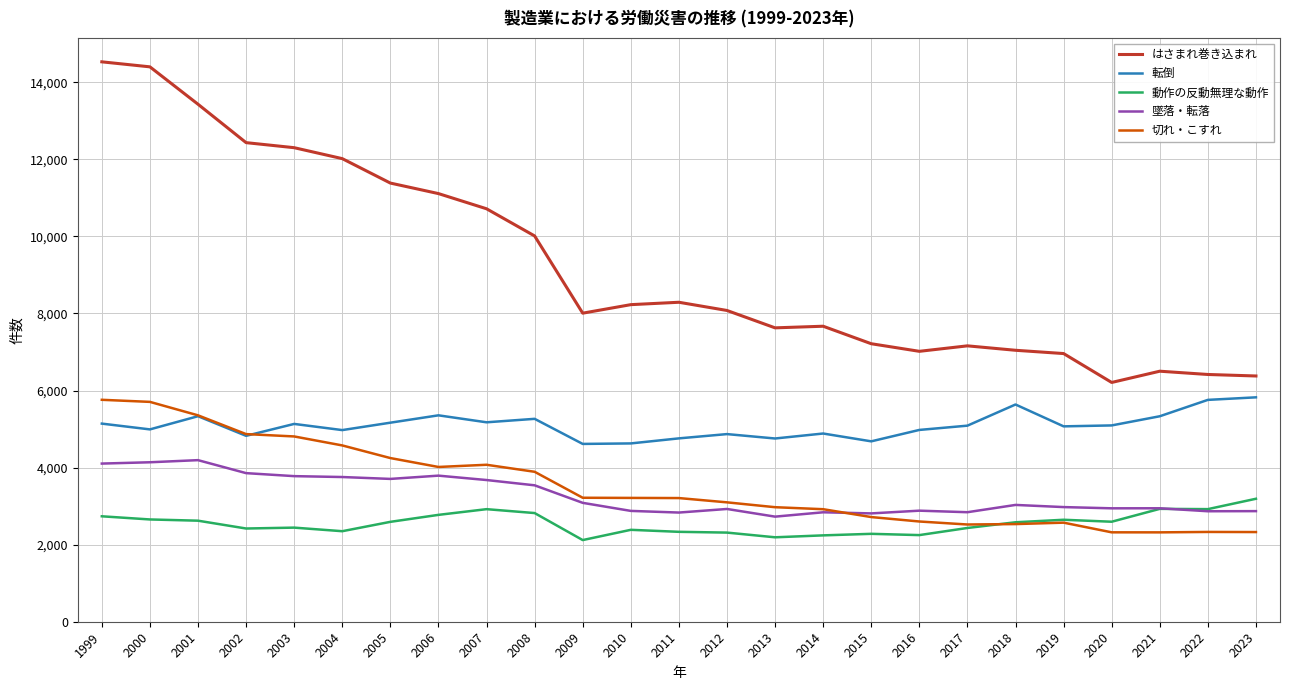

Is the value of 墜落・転落 at 2011 greater than the value of 切れ・こすれ at 2010?

No